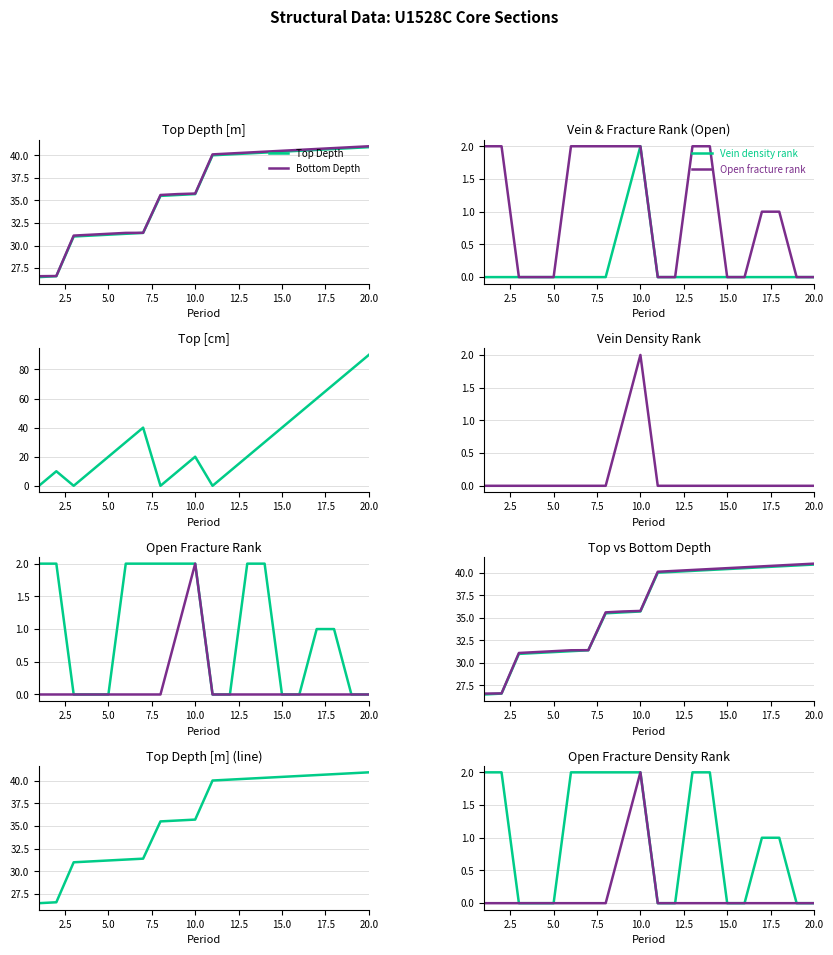

True or false: Bottom Depth has a value of 41.0 at 20.0.

True